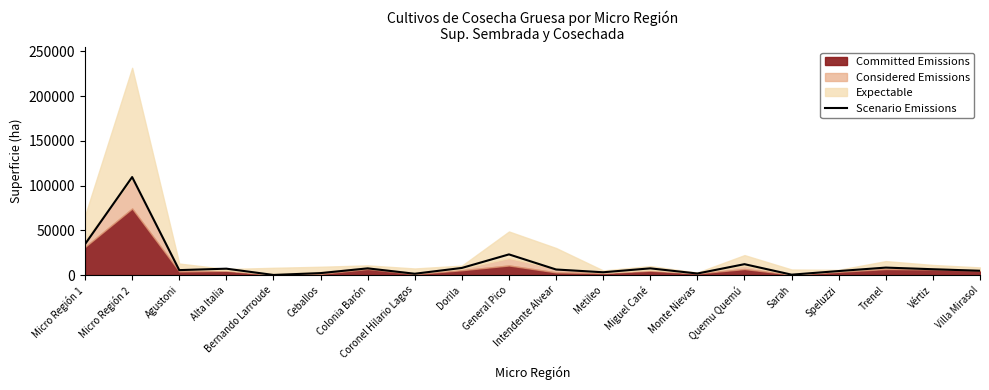

What is the smallest value displayed?

82.7